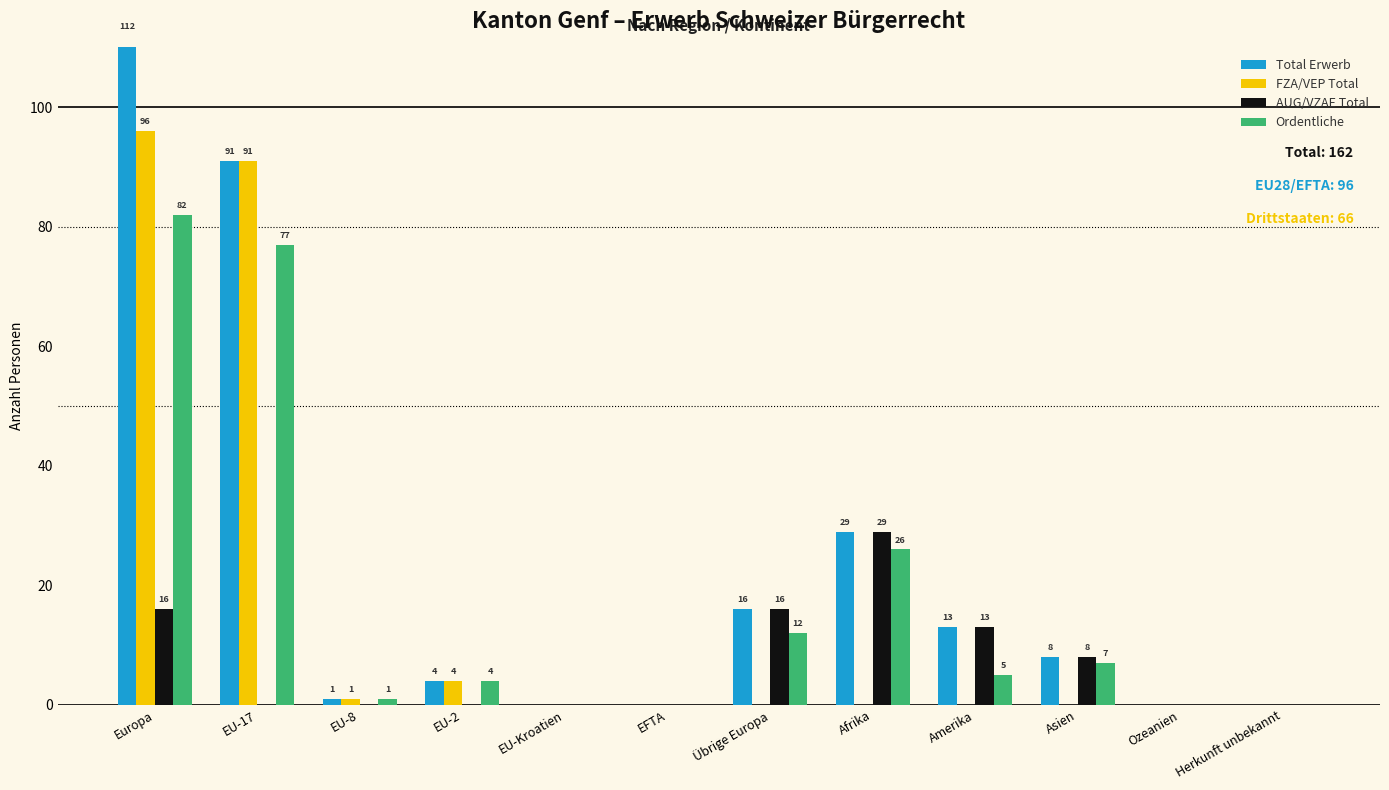

List the labels in order of FZA/VEP Total value, smallest first.

EU-Kroatien, EFTA, Übrige Europa, Afrika, Amerika, Asien, Ozeanien, Herkunft unbekannt, EU-8, EU-2, EU-17, Europa